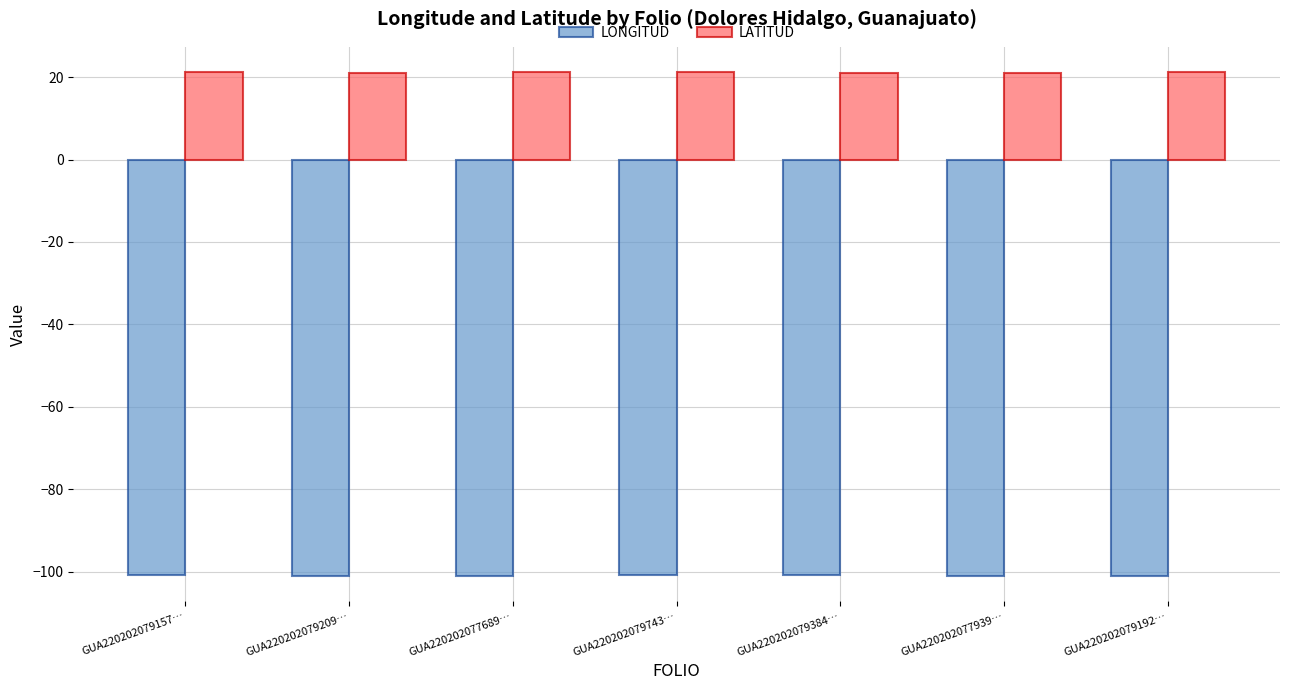

How many bars are there in total?

14